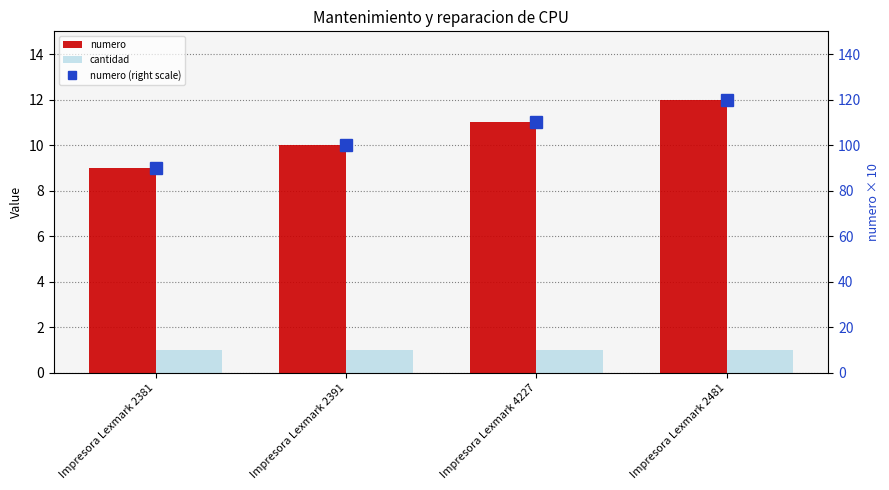

The numero (right scale) series shows 100 at Impresora Lexmark 2391. True or false?

True